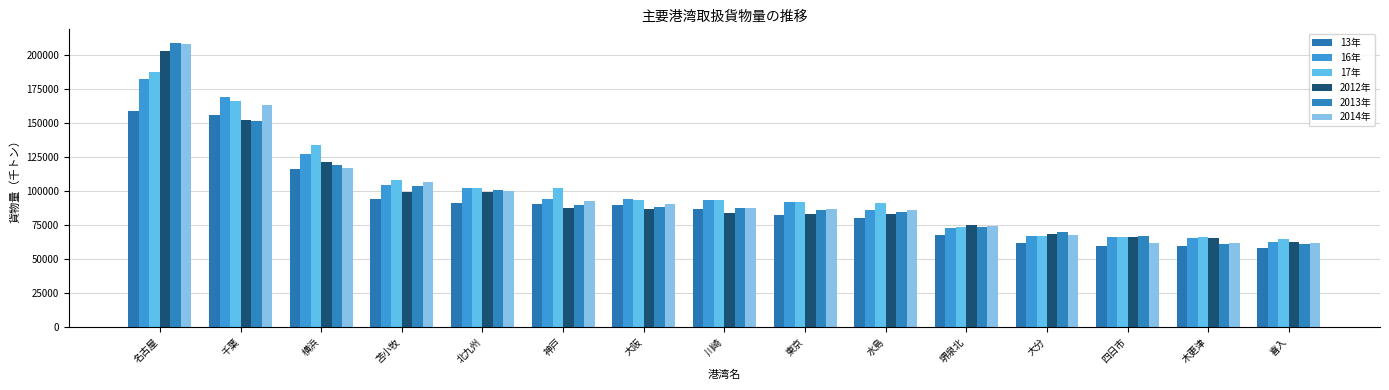

What are all the series names shown in the legend?

13年, 16年, 17年, 2012年, 2013年, 2014年